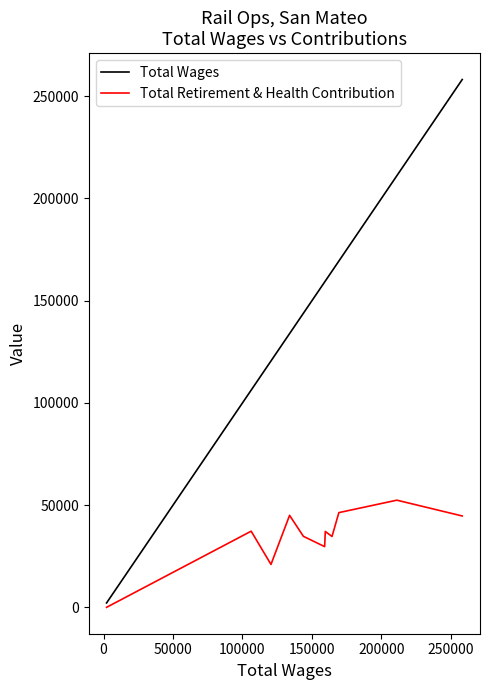

True or false: Total Retirement & Health Contribution has a value of 19956 at 250000.

False